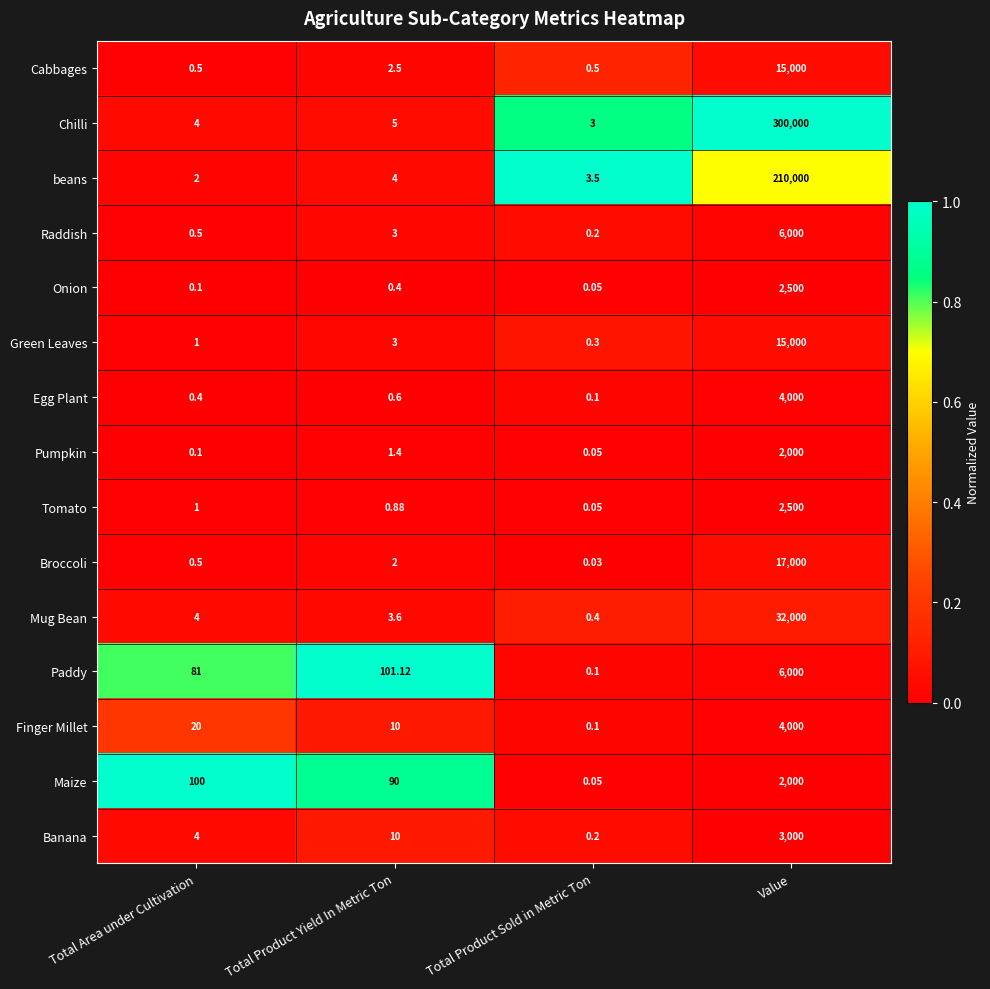

Where is Chilli nearest to the value 150001?

Total Product Yield In Metric Ton